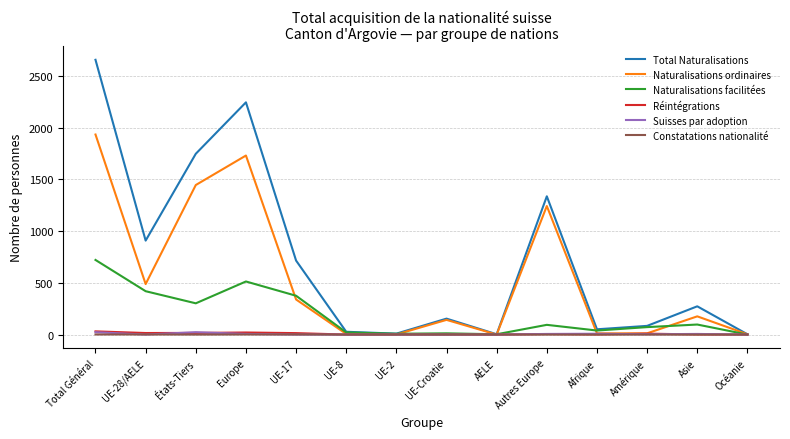

What is the difference between the Naturalisations ordinaires values at UE-17 and Autres Europe?

903